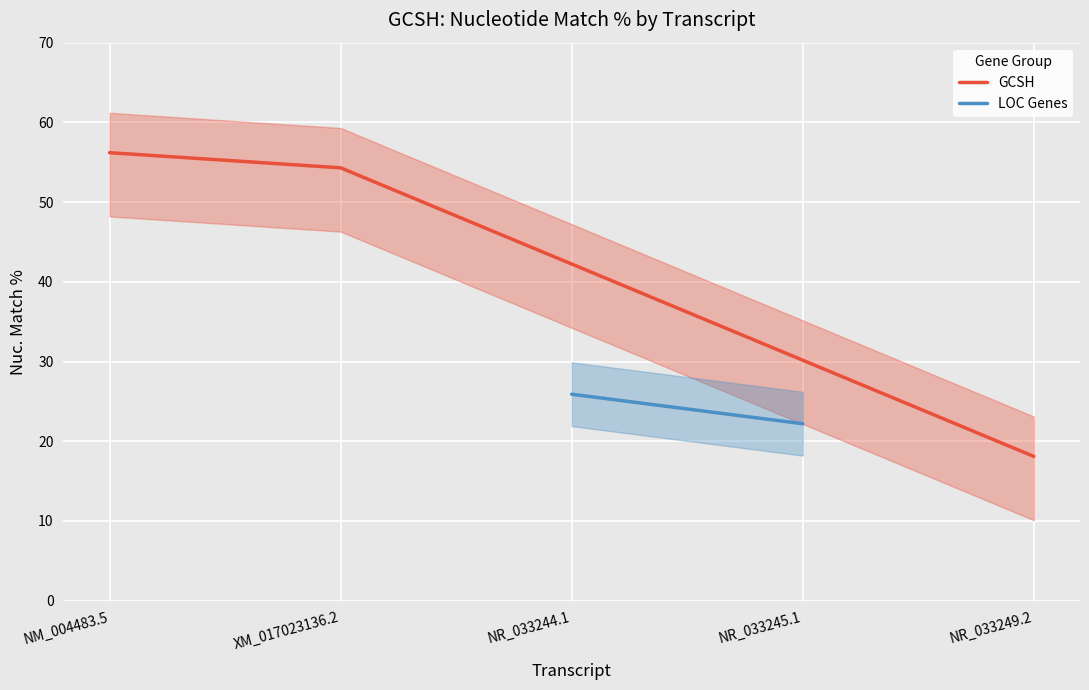

At which label does the data first exceed 25?

NM_004483.5